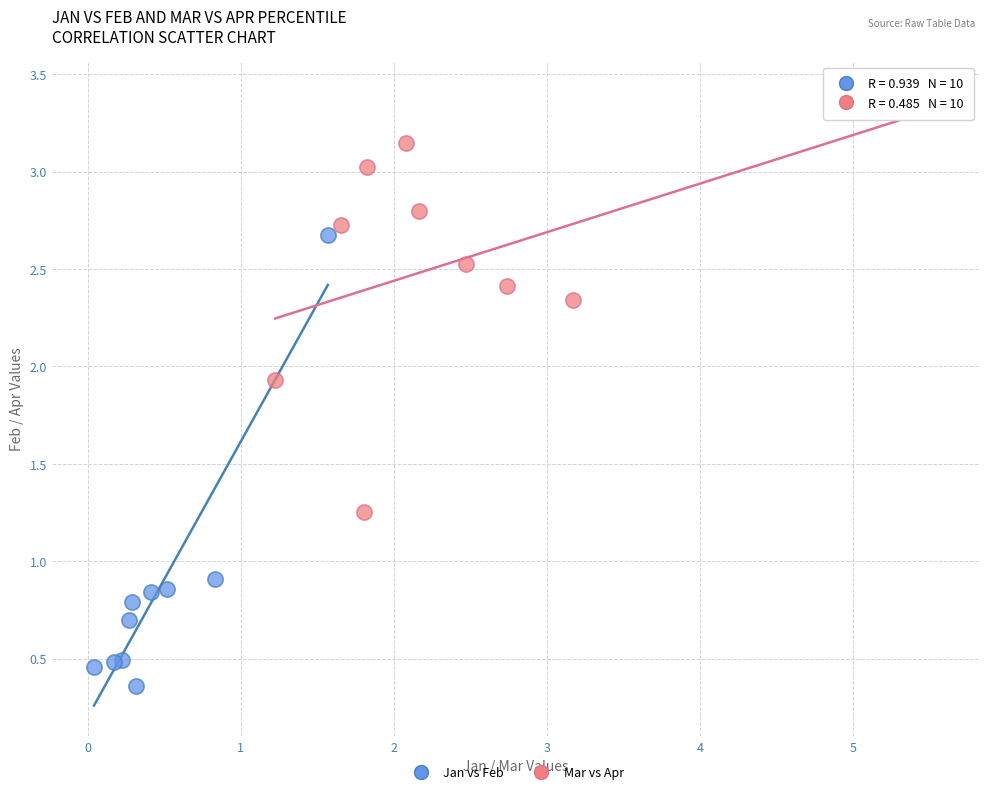

What are all the series names shown in the legend?

Jan vs Feb, Mar vs Apr